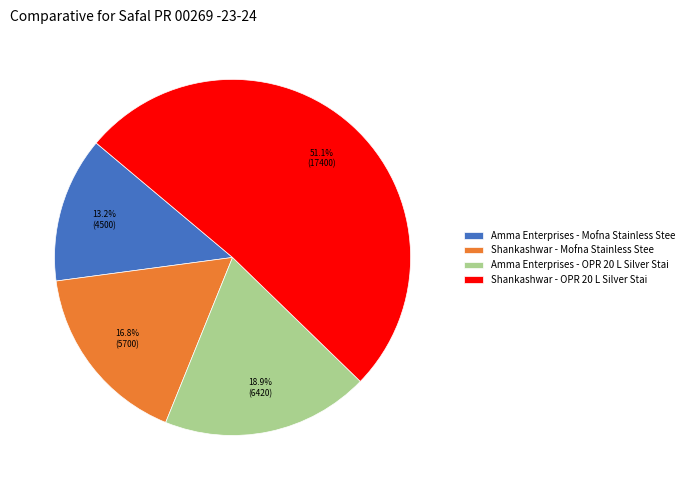

How much of the chart is everything except Amma Enterprises - Mofna Stainless Stee?

86.8%